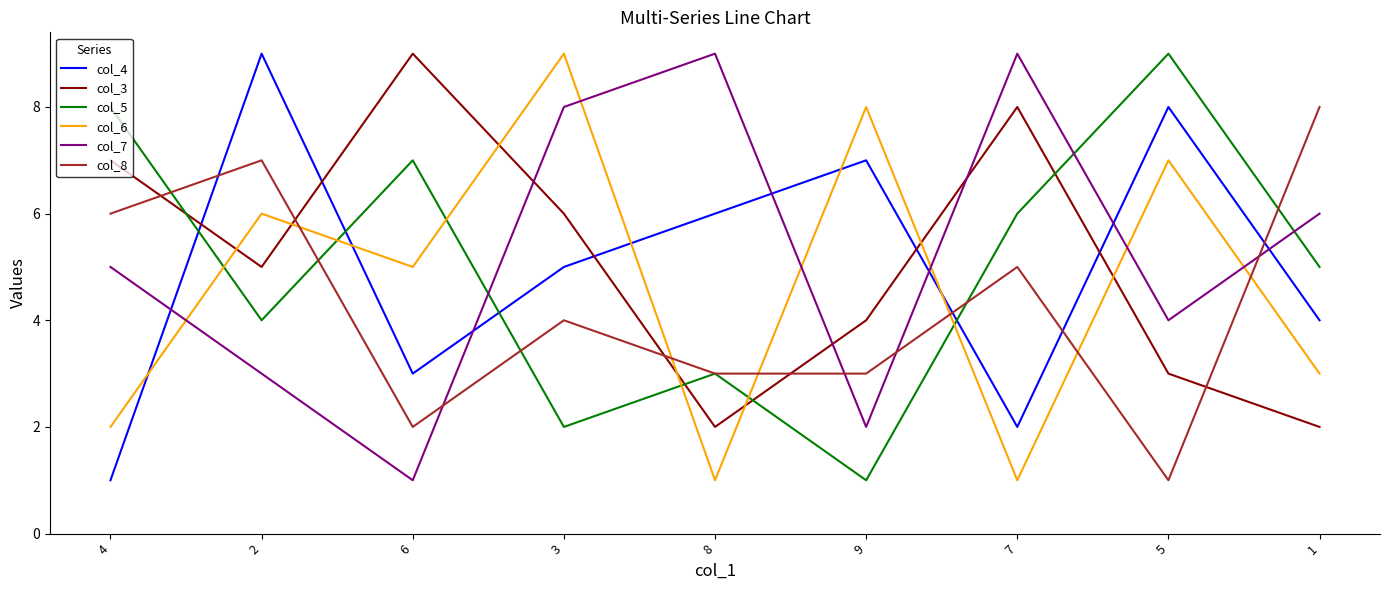

True or false: col_3 has more than 0 interior local peaks.

True